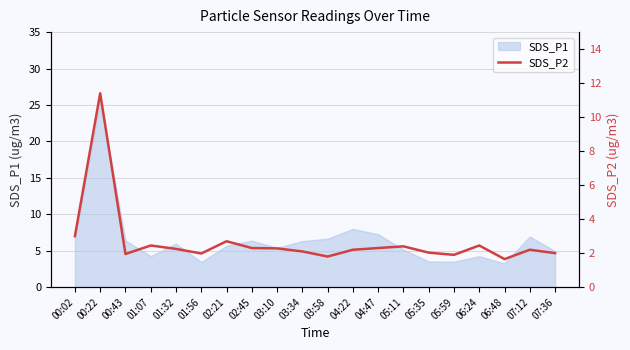

How many points are higher than both their immediate neighbors (excluding endpoints)?

6